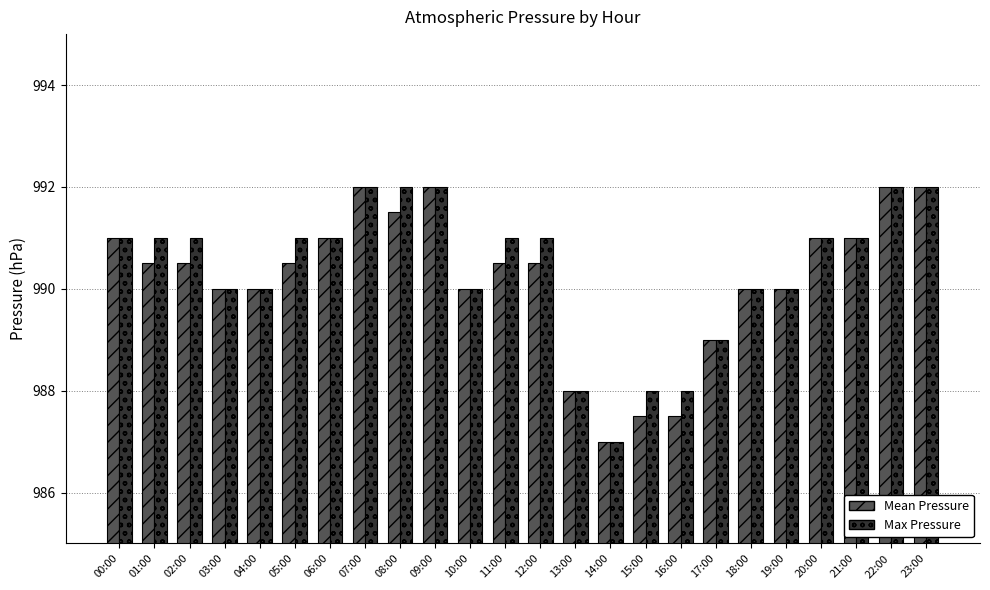

The value of Max Pressure at 14:00 is 545.1. True or false?

False